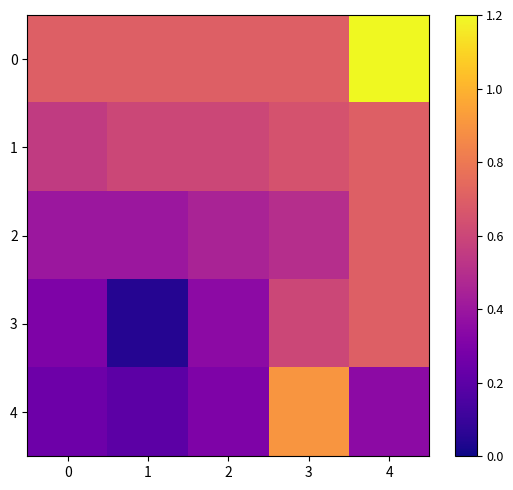

How many categories are shown in the chart?

5